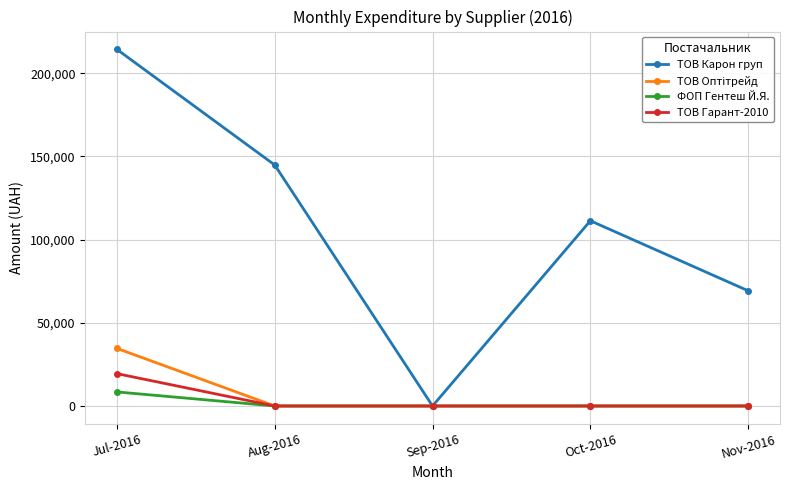

What is the spread (max minus min) of values at Nov-2016?

69252.4